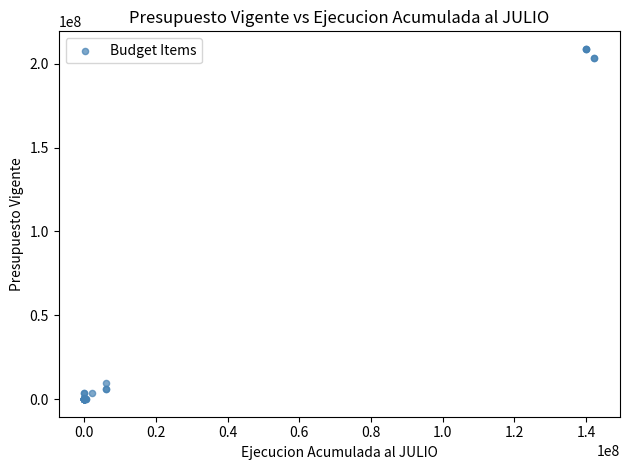

What Y value in the scatter plot is closest to 104426035?

9680826